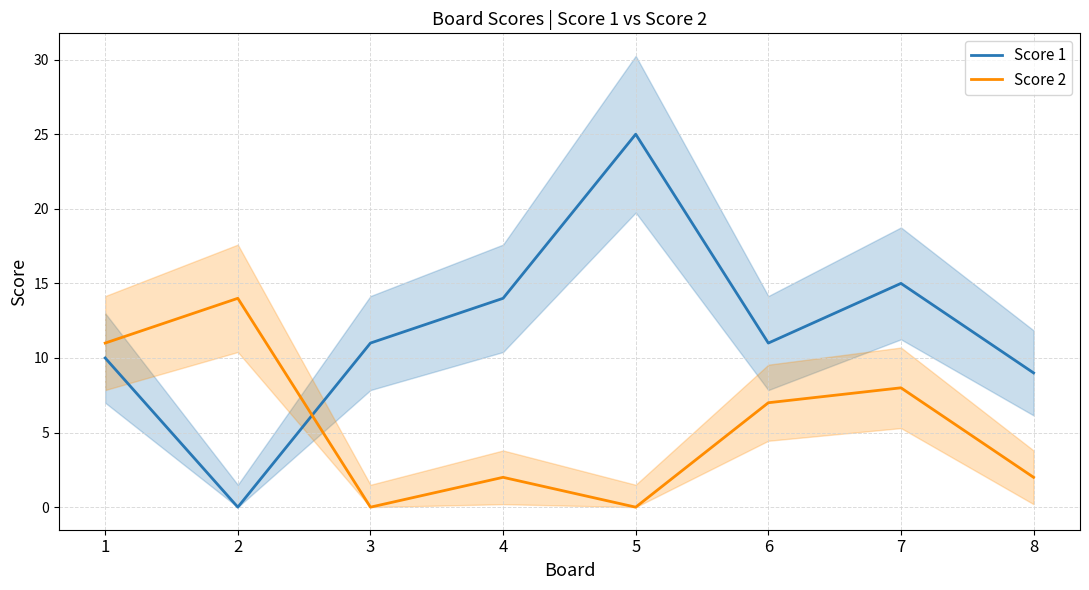

What are all the series names shown in the legend?

Score 1, Score 2